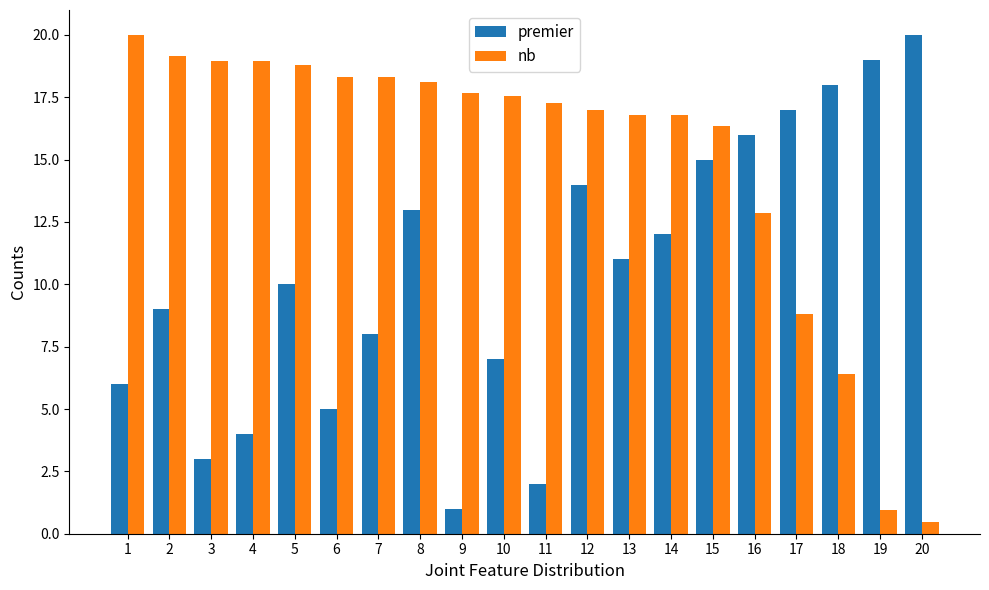

What is the value of the nb bar at the 4th from the left?

19.0